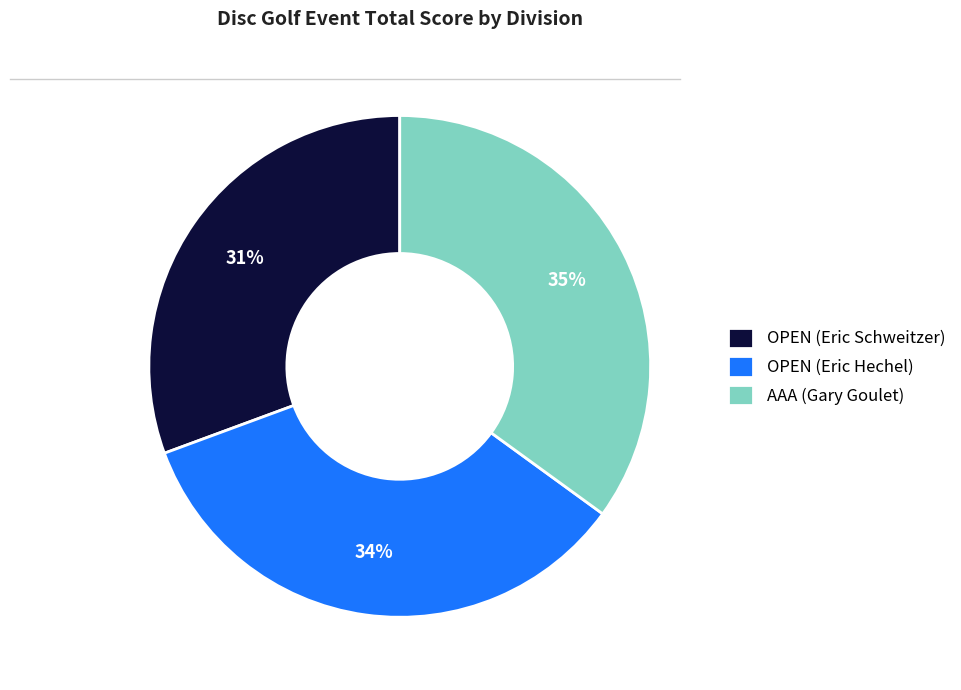

To the nearest percent, what is the combined percentage of OPEN (Eric Hechel) and OPEN (Eric Schweitzer)?

65%